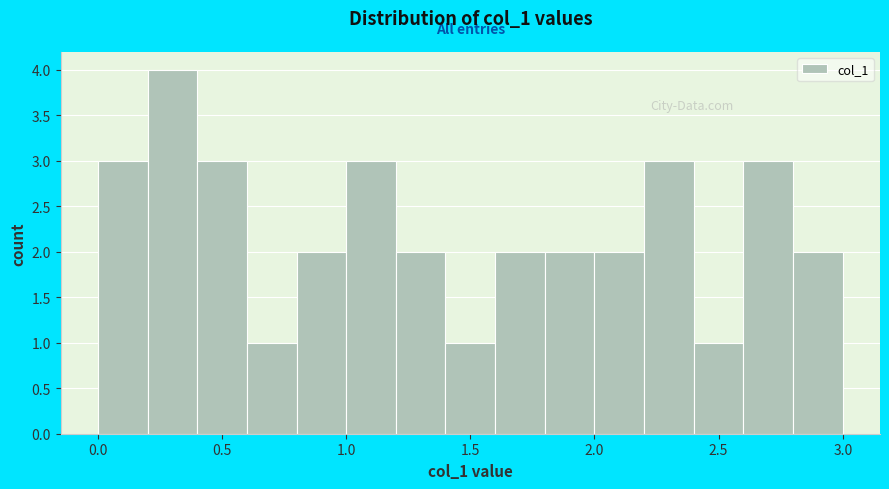

Reading left to right, transcribe this chart: for each bar, give the range it covers on the x-axis and its height. The values are not printed on the chart, so give them approximately, as read against the axis.

0.0 to 0.2: 3
0.2 to 0.4: 4
0.4 to 0.6: 3
0.6 to 0.8: 1
0.8 to 1.0: 2
1.0 to 1.2: 3
1.2 to 1.4: 2
1.4 to 1.6: 1
1.6 to 1.8: 2
1.8 to 2.0: 2
2.0 to 2.2: 2
2.2 to 2.4: 3
2.4 to 2.6: 1
2.6 to 2.8: 3
2.8 to 3.0: 2